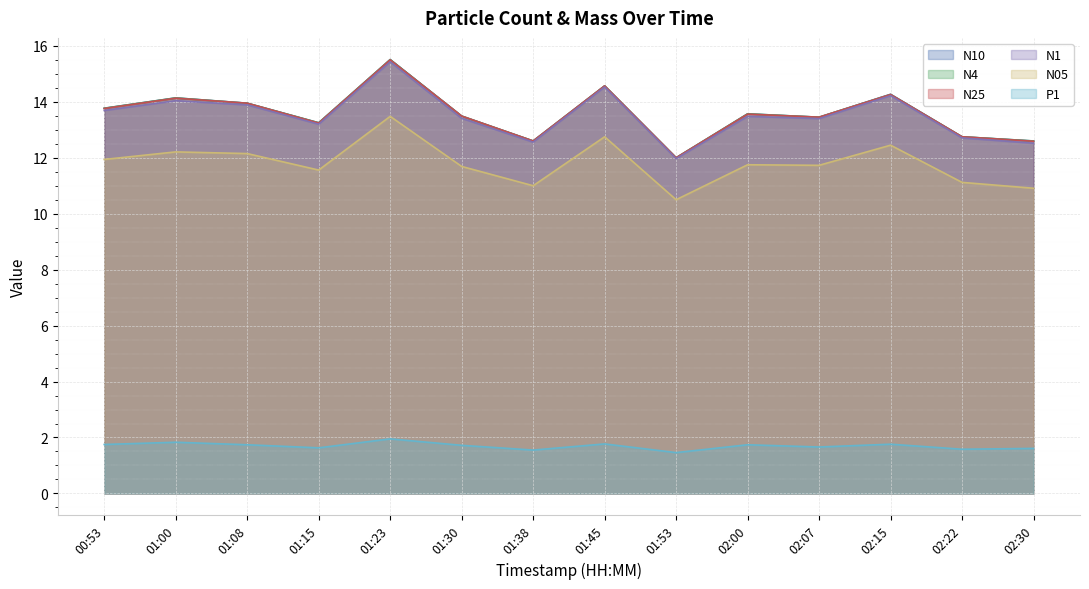

What is the lowest value of the N10 series?

12.0